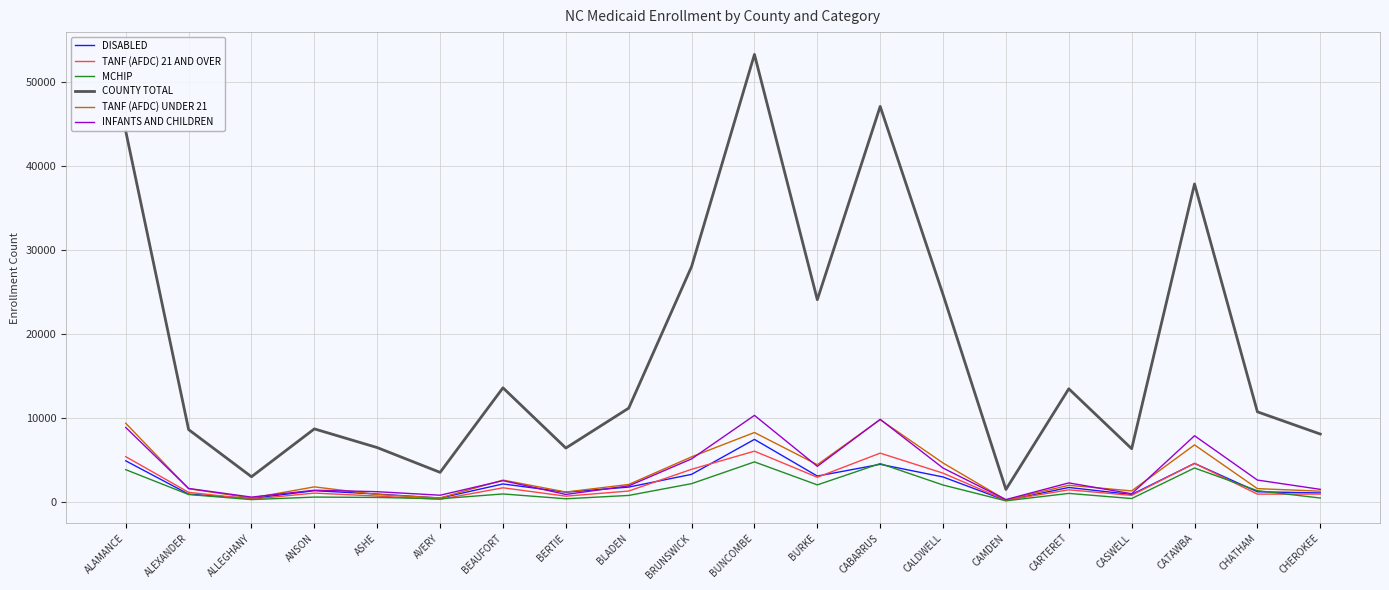

True or false: TANF (AFDC) 21 AND OVER and COUNTY TOTAL cross at least once.

False